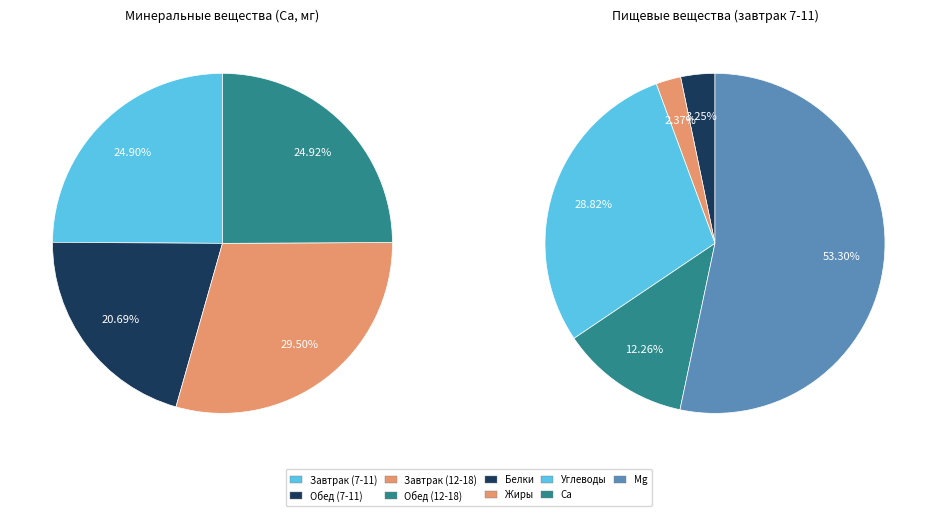

To the nearest percent, what percentage of the pie is Обед (12-18)?

25%